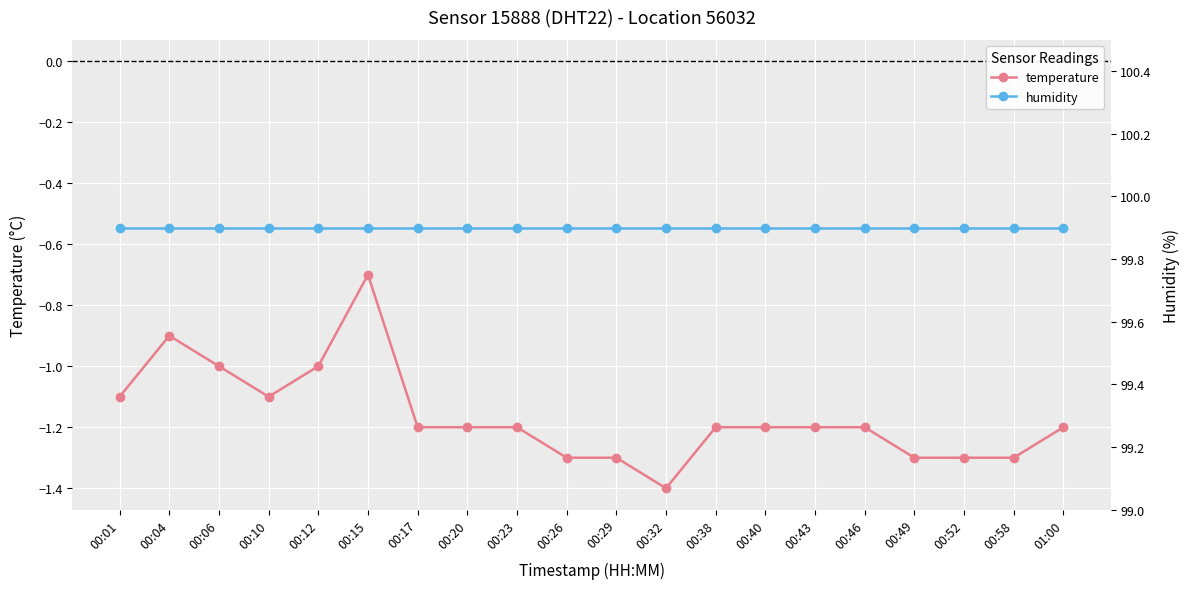

What is the spread (max minus min) of values at 00:40?

101.1